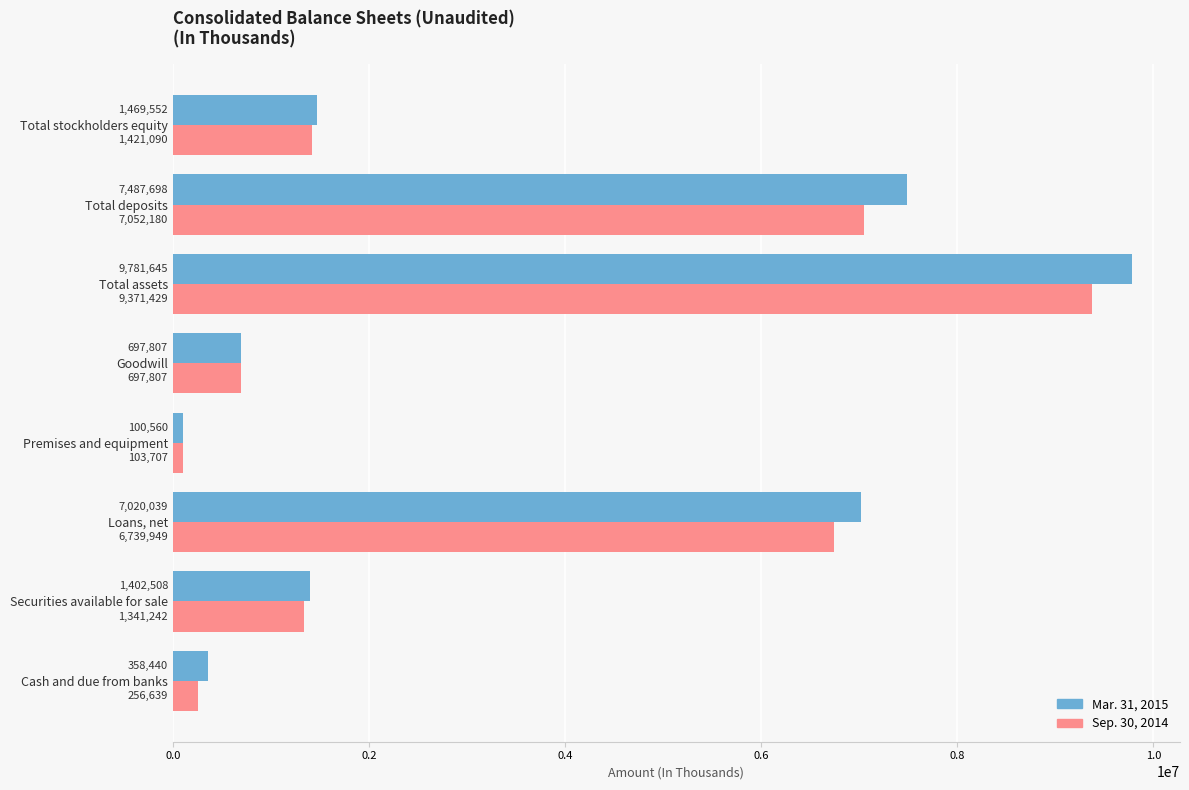

How many series are shown in this chart?

2